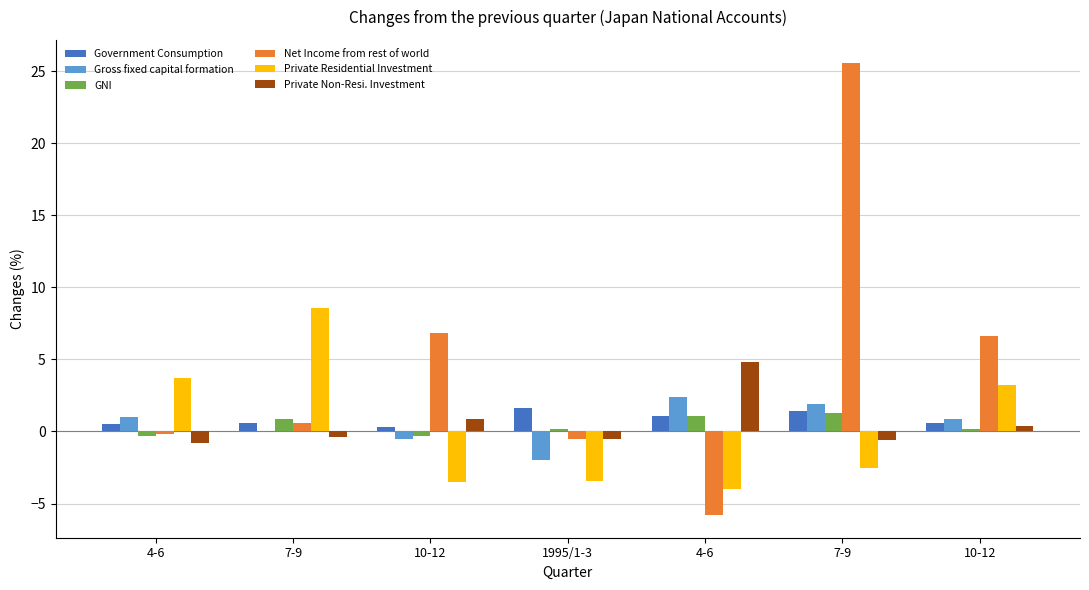

Does the chart contain stacked bars?

No